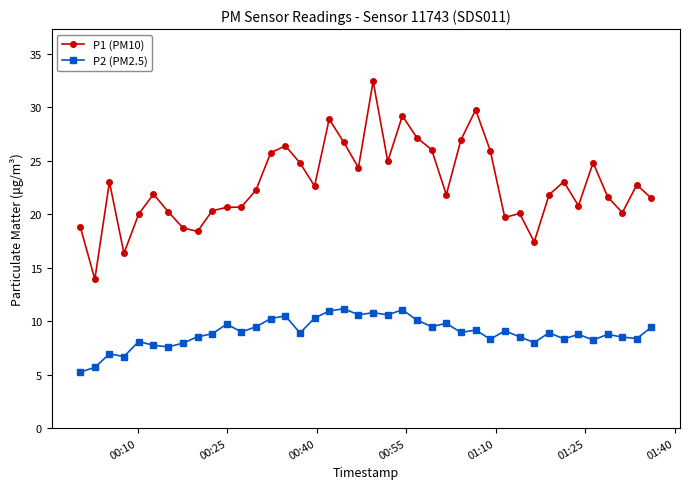

What is the sum of all P1 (PM10) values?

912.9